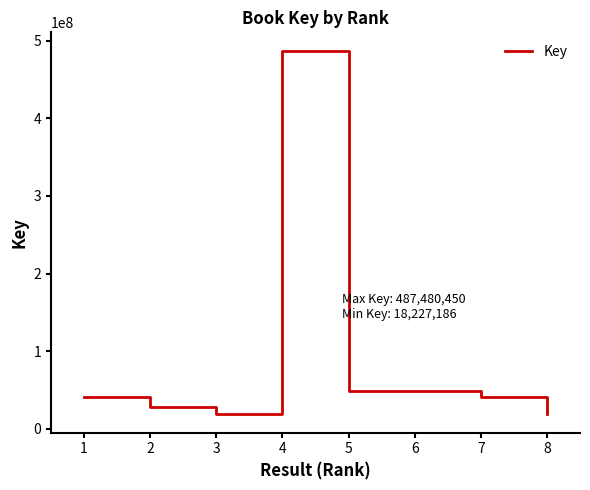

True or false: there are more than 2 points higher than both neighbors.

False